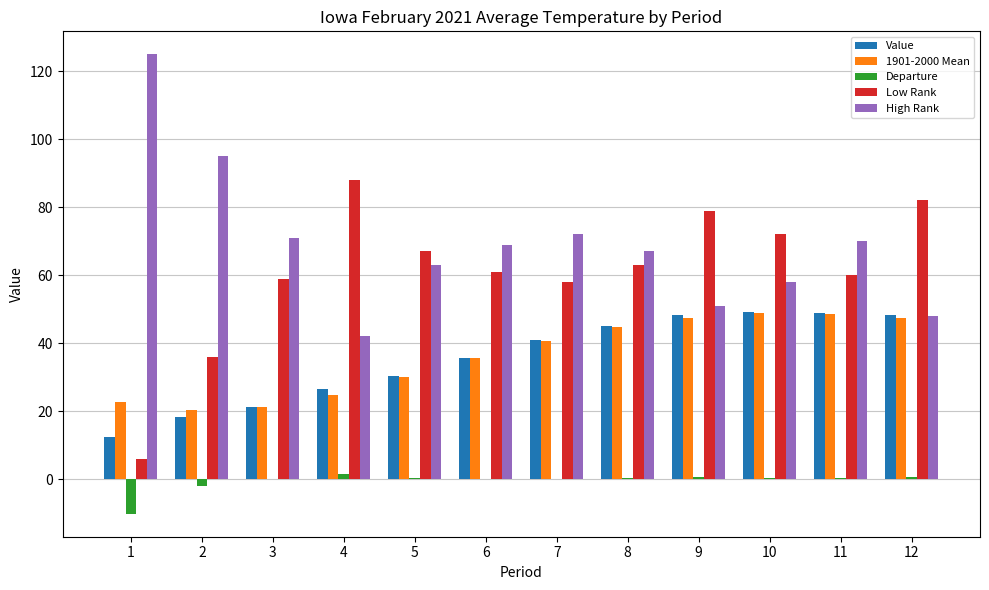

Is the value of Value at 1 greater than the value of High Rank at 5?

No